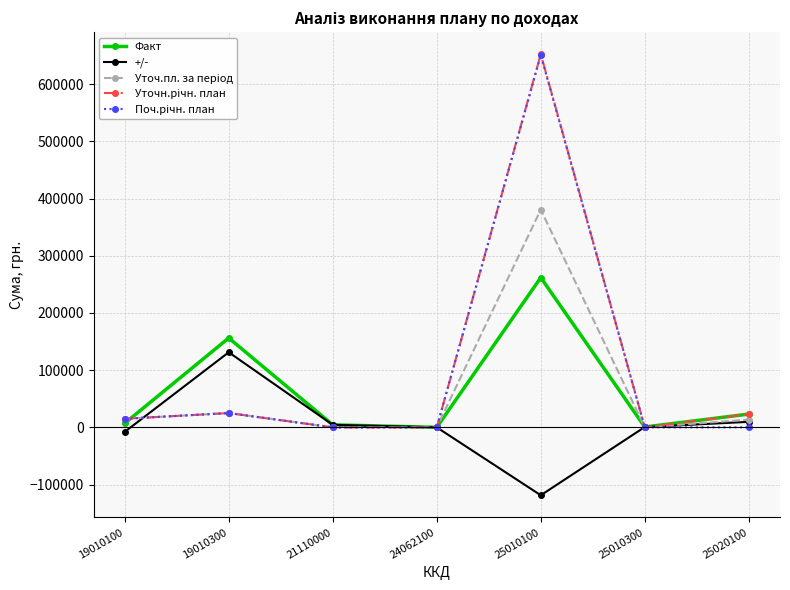

How many interior local valleys does the Факт series have?

2